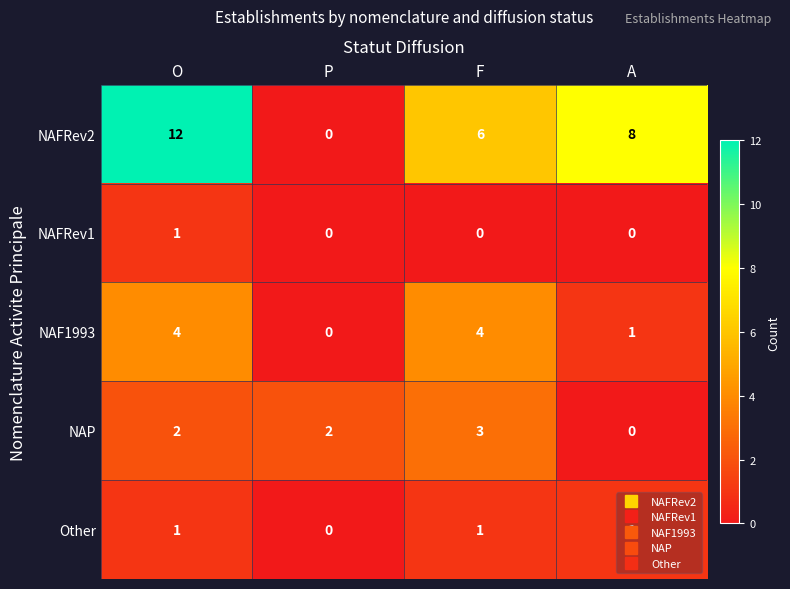

What is the difference between the highest and lowest values at F?

6